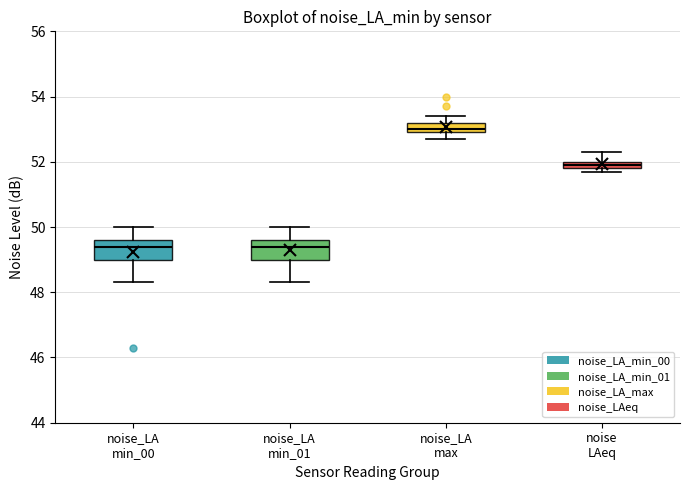

Where is the lower edge of the box for noise LAeq on the y-axis? The values are not printed on the chart, so give them approximately, as read against the axis.

51.8